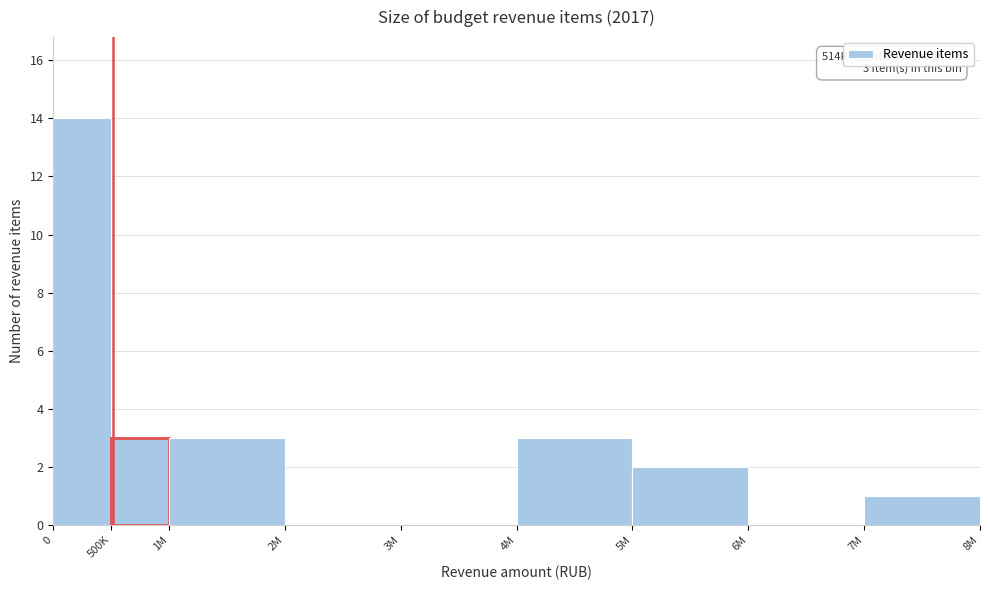

Reading left to right, extract all data points from this chart.

0=14	500K=3	1M=3	2M=0	3M=0	4M=3	5M=2	6M=0	7M=1